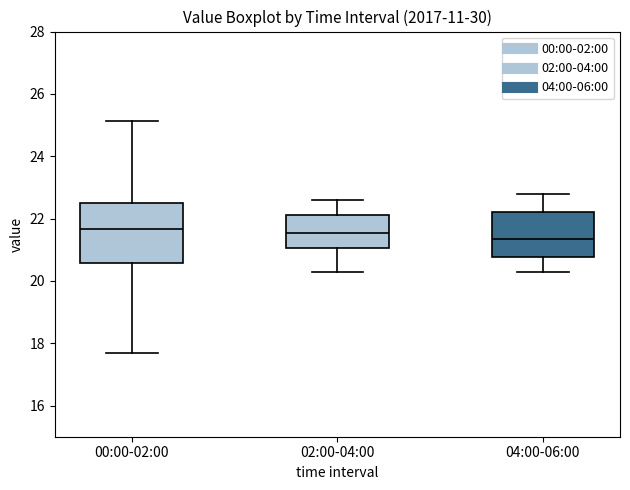

Where is the lower edge of the box for 00:00-02:00 on the y-axis? The values are not printed on the chart, so give them approximately, as read against the axis.

20.6